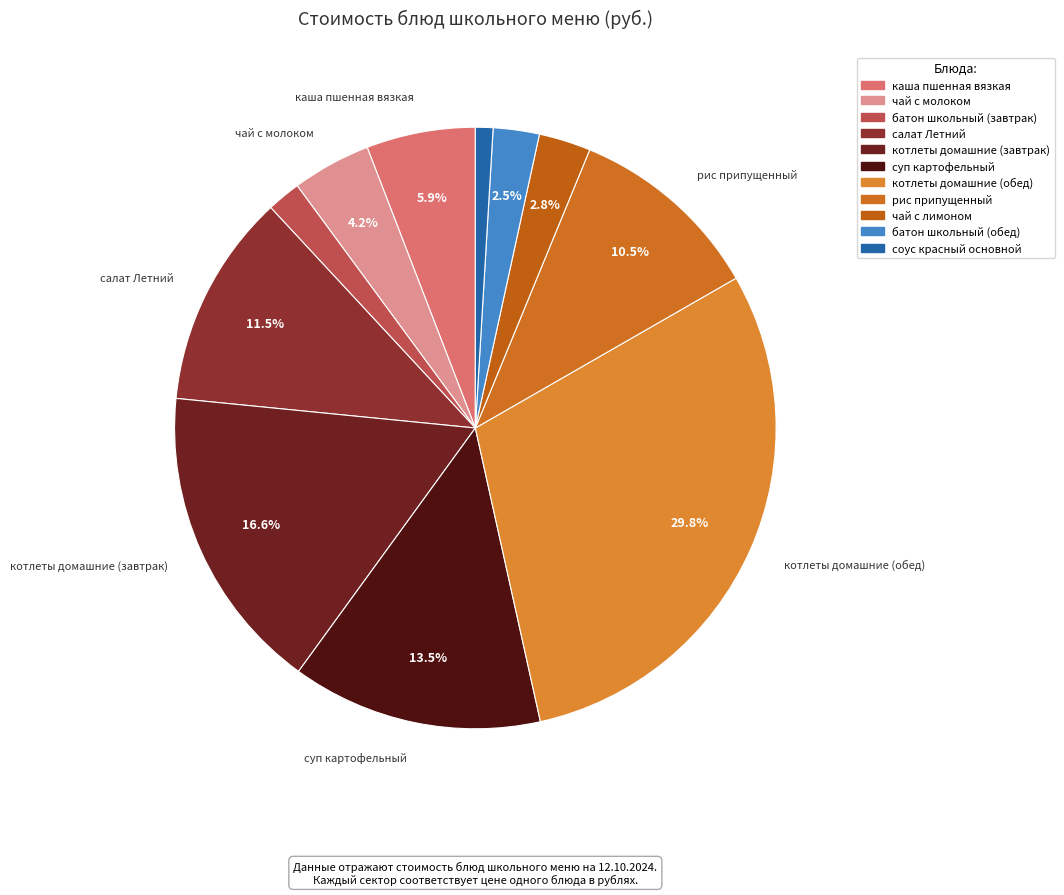

What is the ratio of the value at чай с лимоном to the value at соус красный основной?

3.0